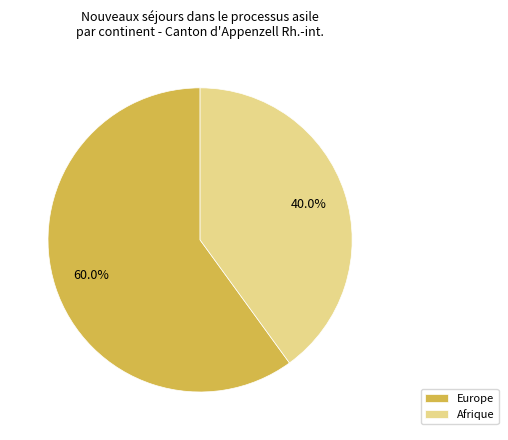

Is Afrique the majority of the pie?

No